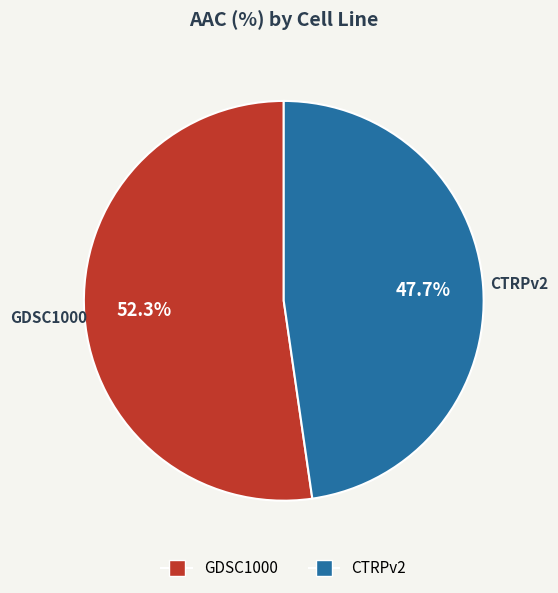

To the nearest percent, what is the average slice percentage?

50%